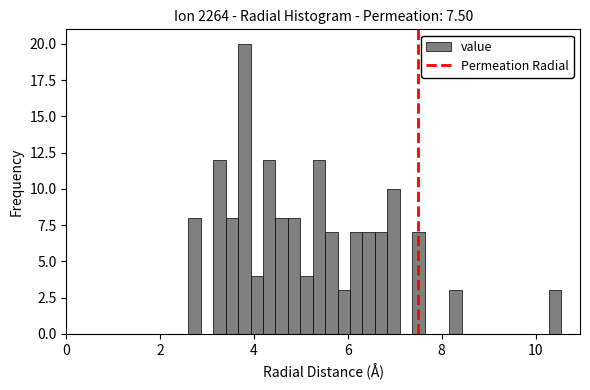

Around what value on the x-axis is the tallest bar? Give the approximate position of its centre, as read against the axis.

3.8